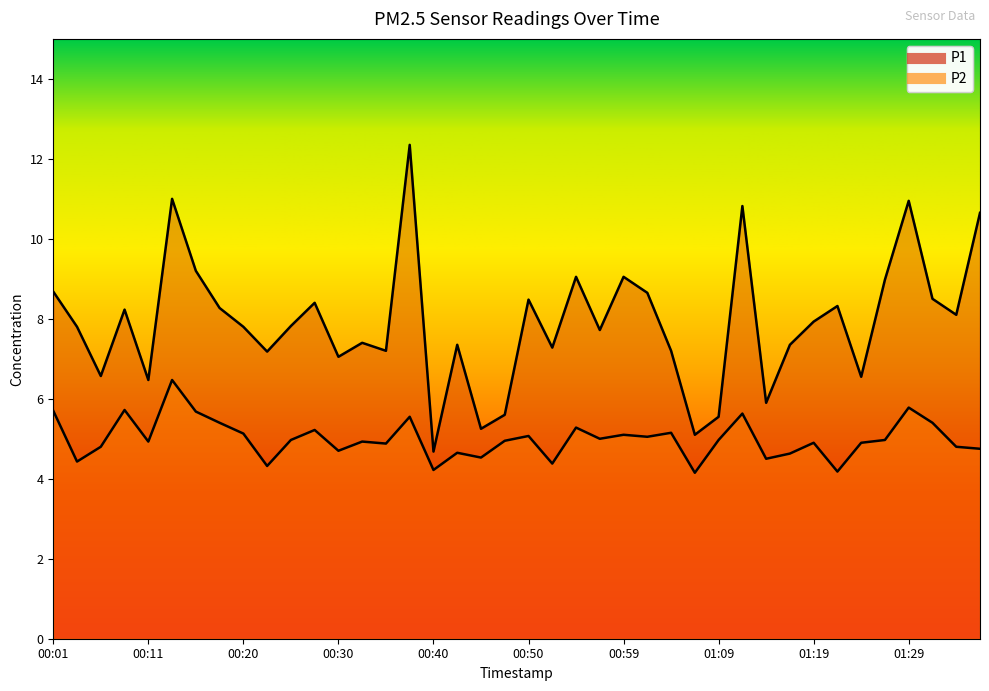

What is the sum of all P2 values?

199.8